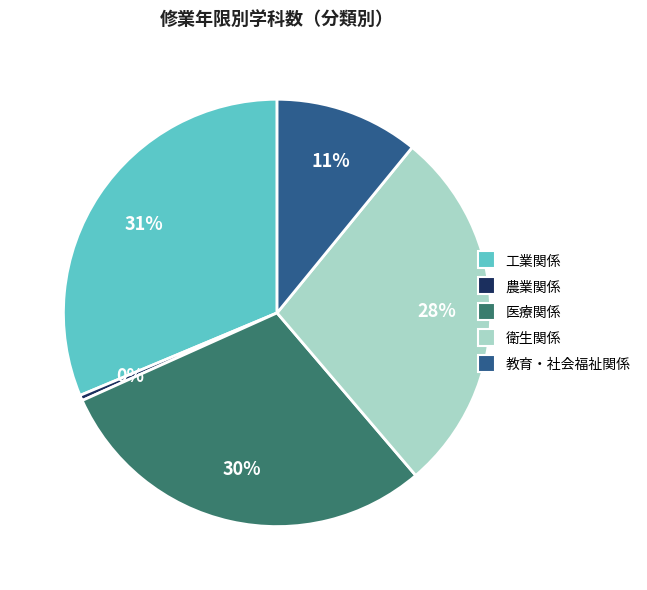

True or false: 教育・社会福祉関係 accounts for 1% of the total.

False